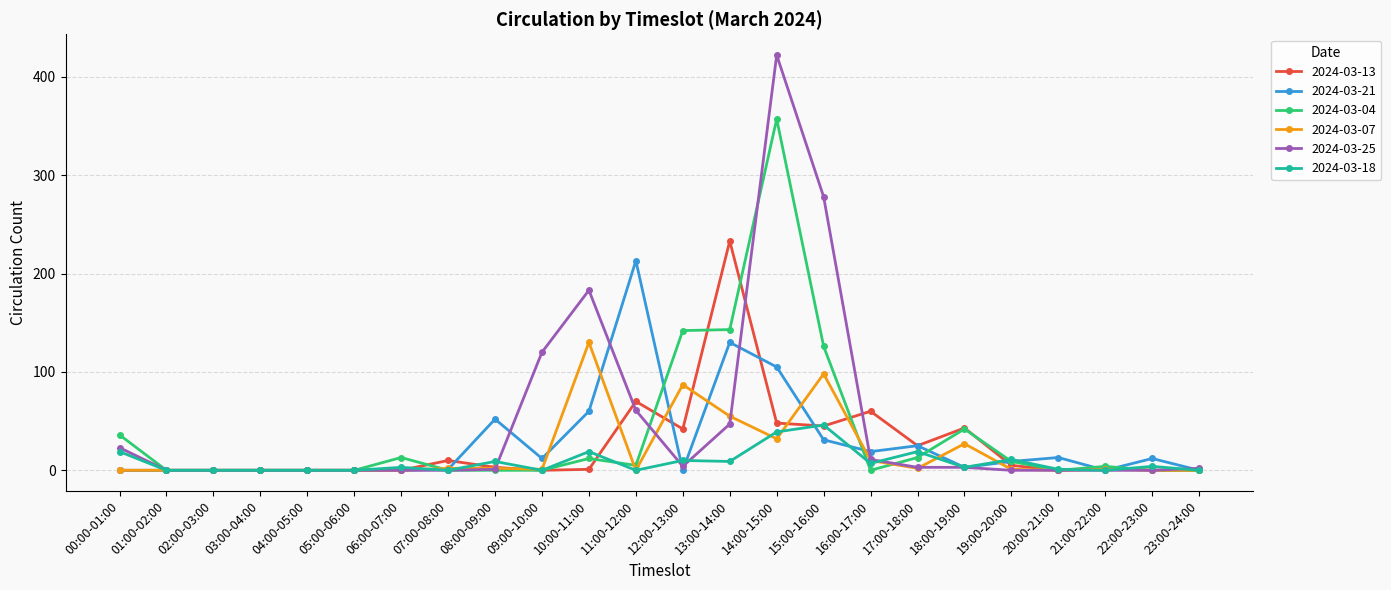

What are all the series names shown in the legend?

2024-03-13, 2024-03-21, 2024-03-04, 2024-03-07, 2024-03-25, 2024-03-18